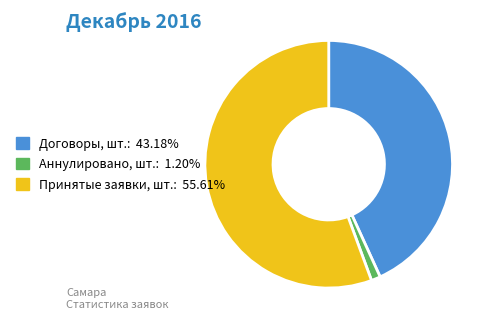

Rank the categories by value from highest to lowest.

Принятые заявки, шт., Договоры, шт., Аннулировано, шт.